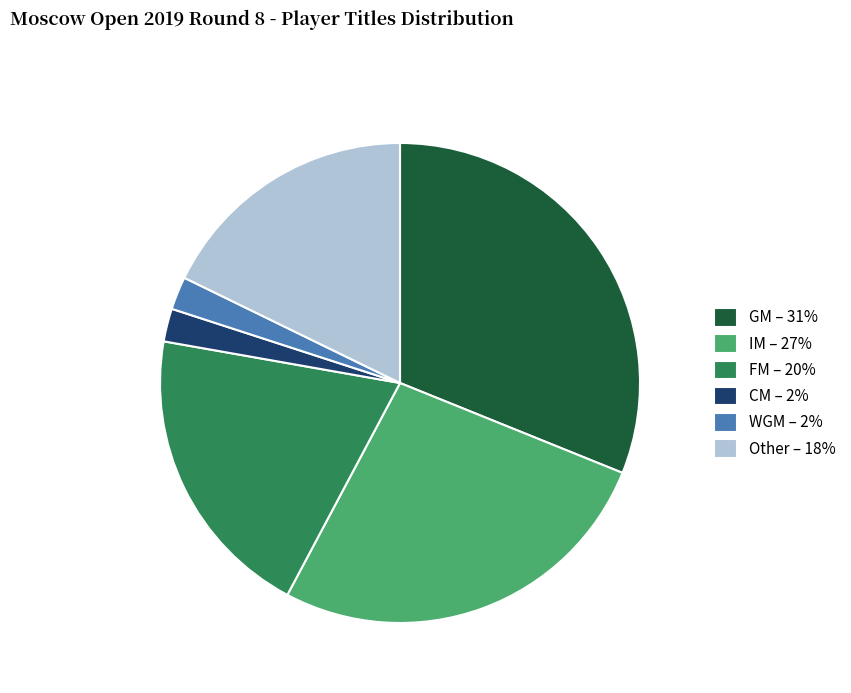

The CM slice represents 2% of the pie. True or false?

True